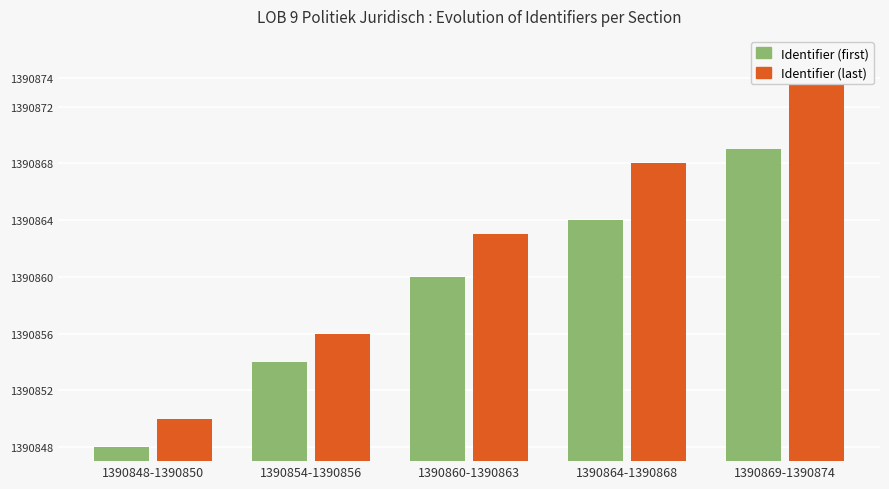

Count the number of categories in the chart.

5